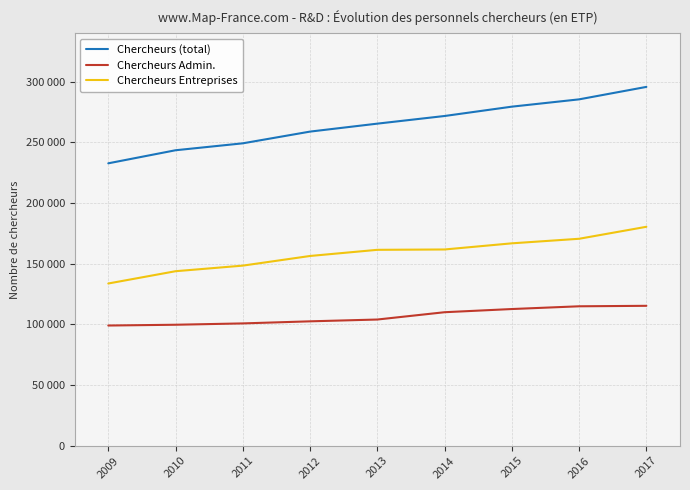

Which series has the largest total across all categories?

Chercheurs (total)